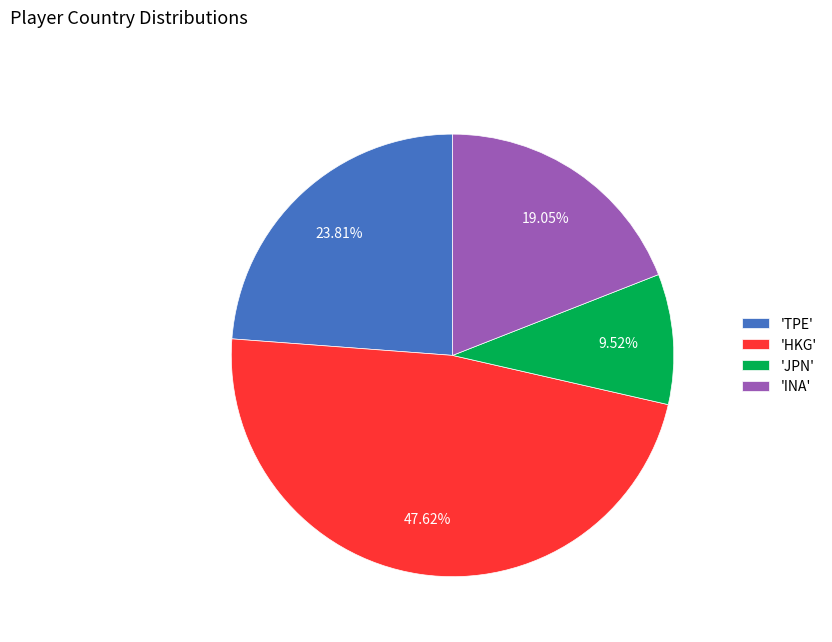

Do 'INA' and 'JPN' together represent more than half of the pie?

No